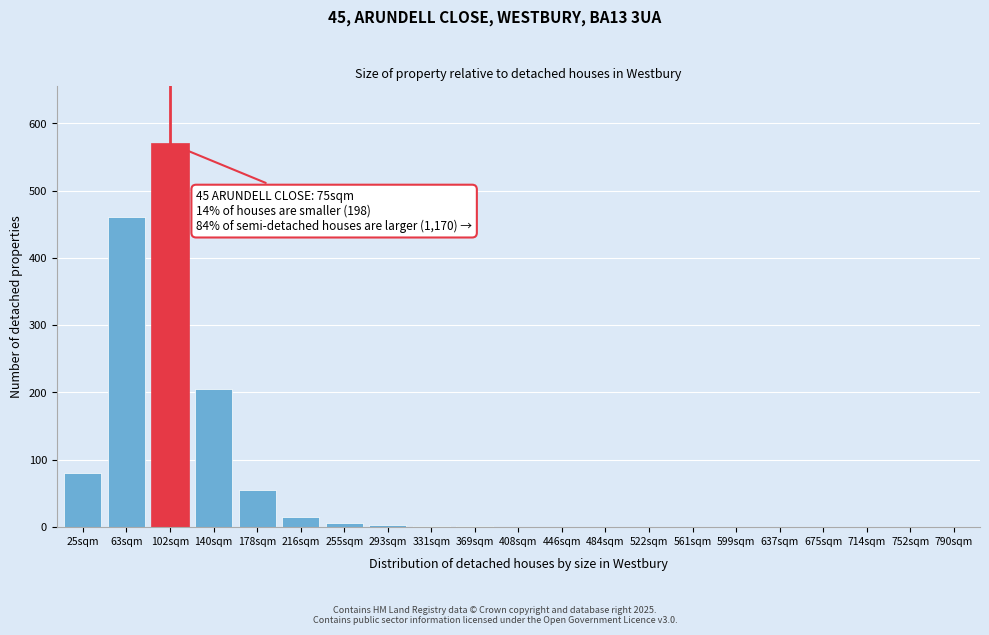

At which label is the value closest to 285?

140sqm